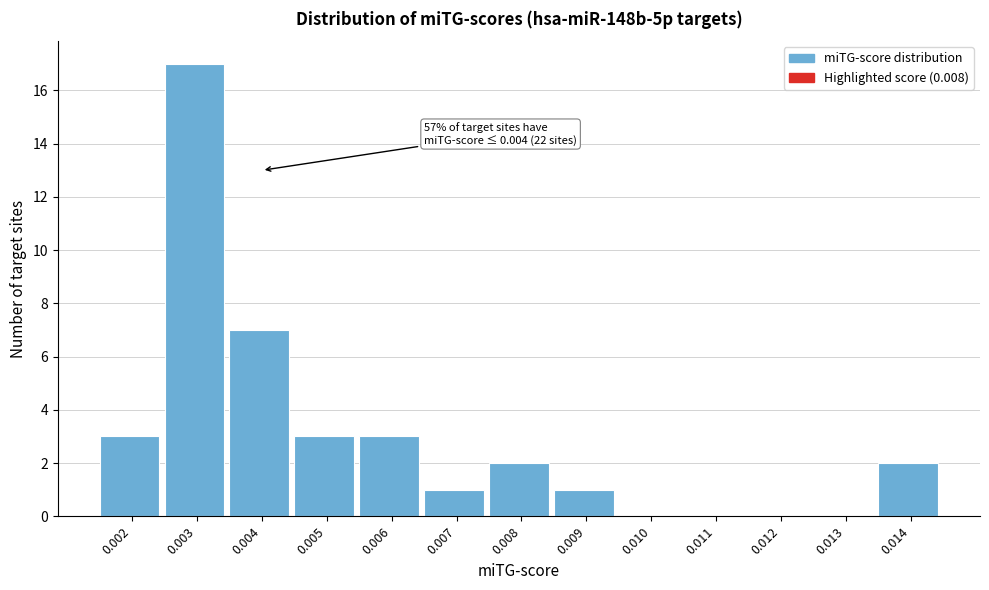

Reading left to right, transcribe all the data shown in this chart.

0.002=3	0.003=17	0.004=7	0.005=3	0.006=3	0.007=1	0.008=2	0.009=1	0.010=0	0.011=0	0.012=0	0.013=0	0.014=2